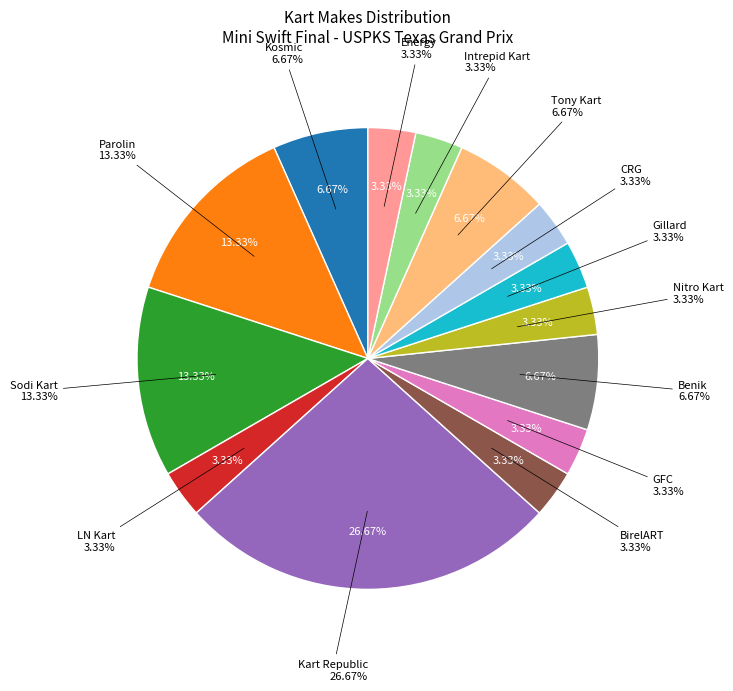

How many segments does this pie chart have?

14